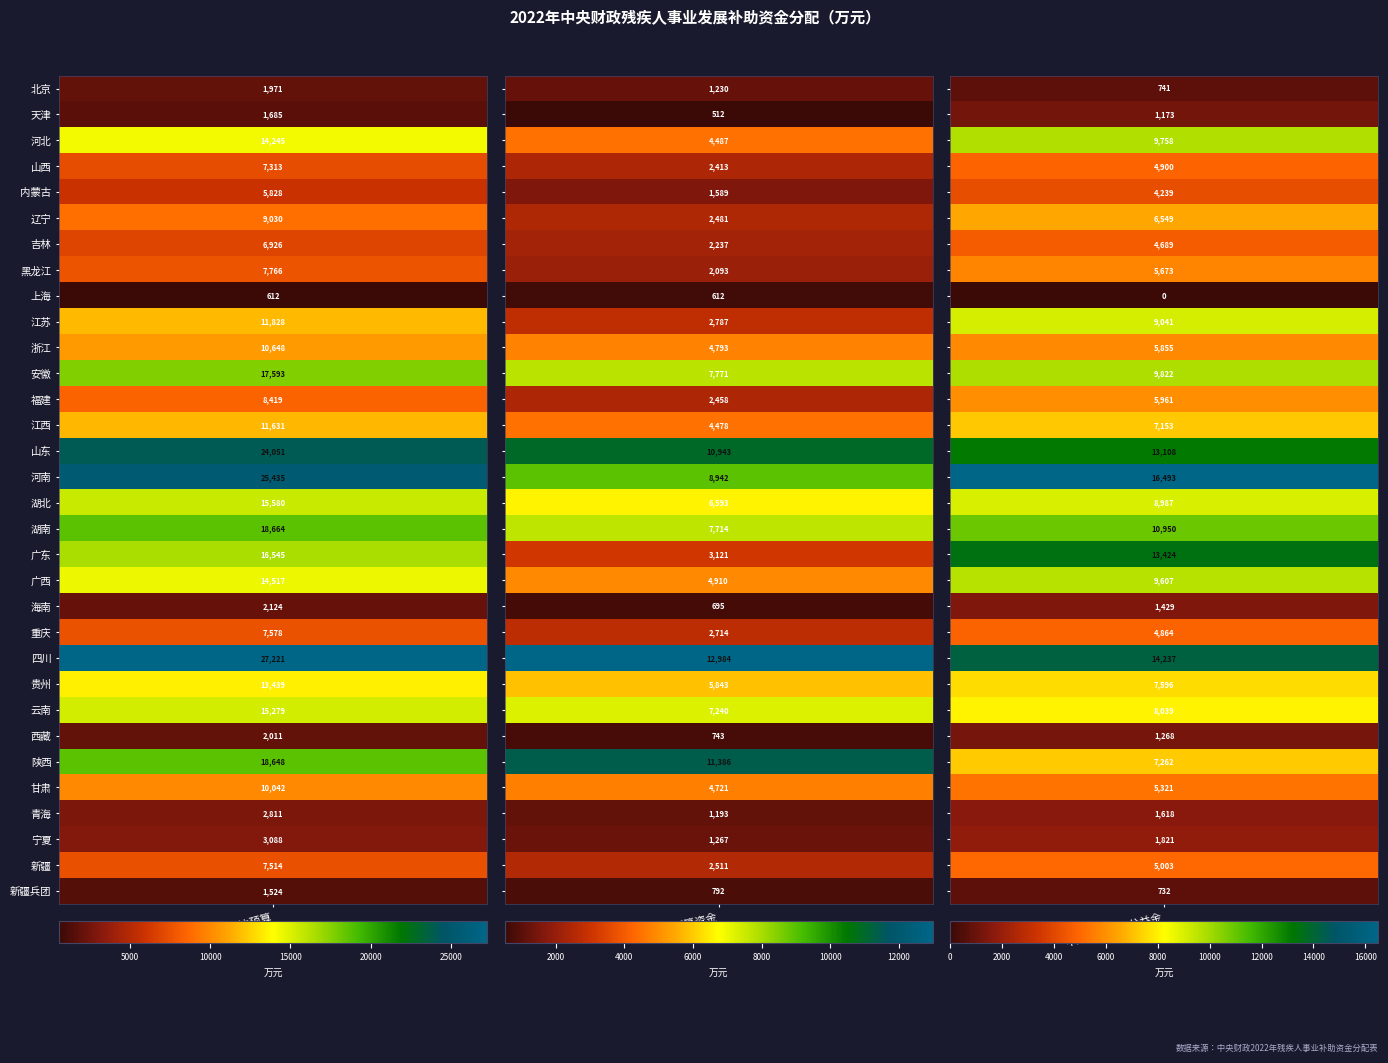

How many values in the 提前下达预算 series exceed 10042?

15